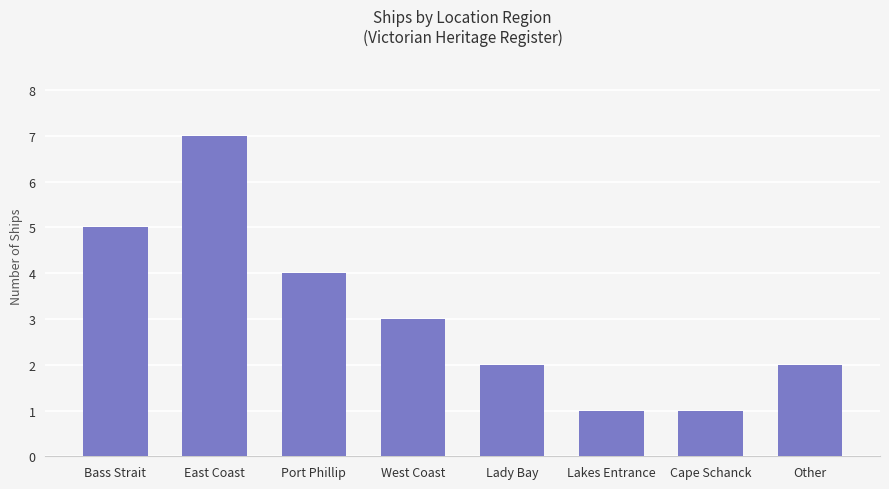

What position from the left is Lady Bay?

5